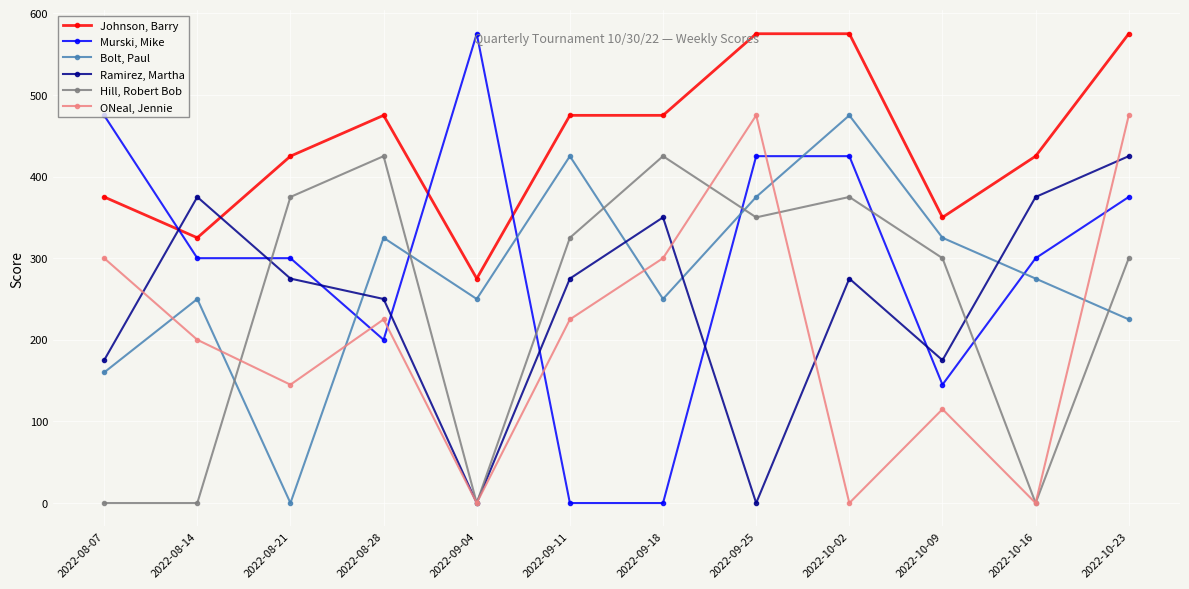

The value of Ramirez, Martha at 2022-10-02 is 275. True or false?

True